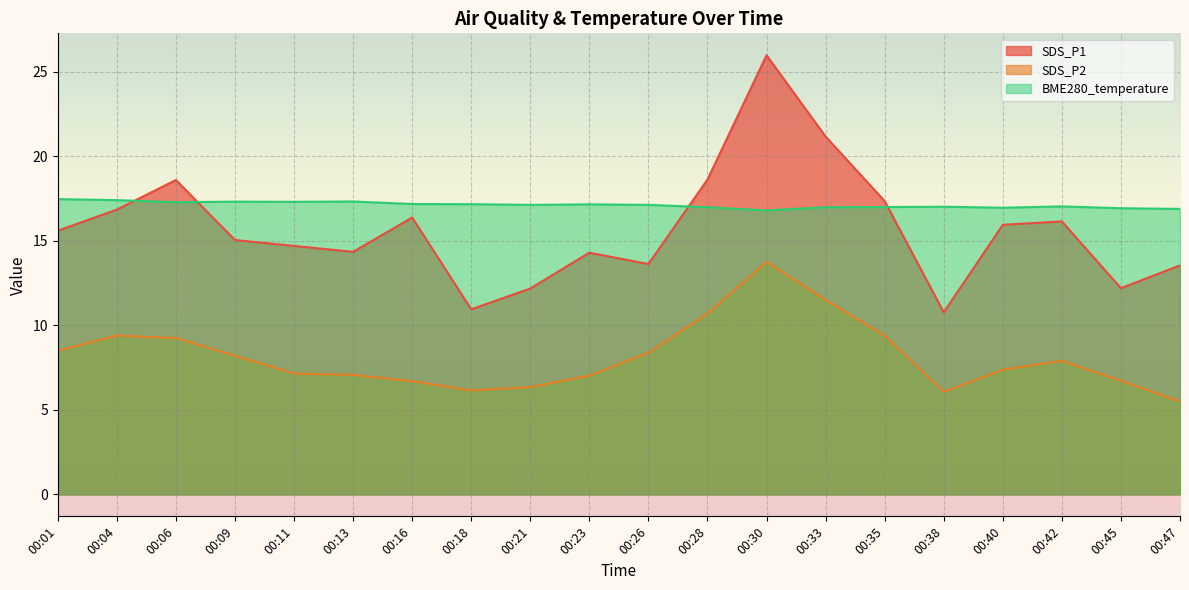

What is the average value of the BME280_temperature series?

17.1